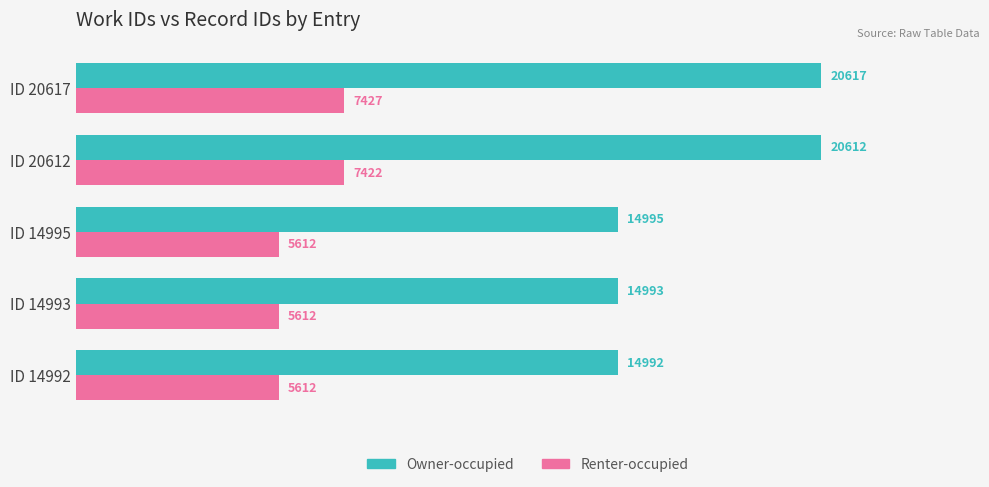

Read the Renter-occupied value at ID 20612, to the nearest 10.

7420